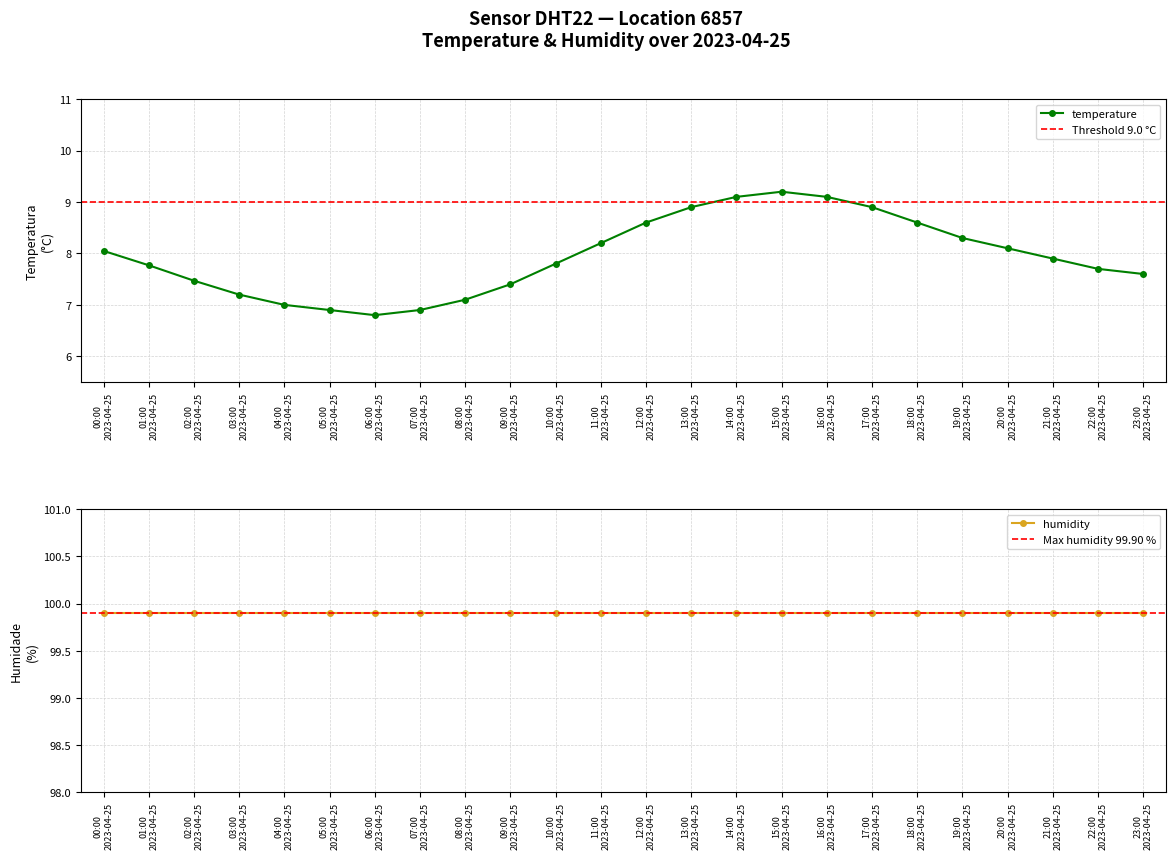

What is the lowest value of the temperature series?

6.8